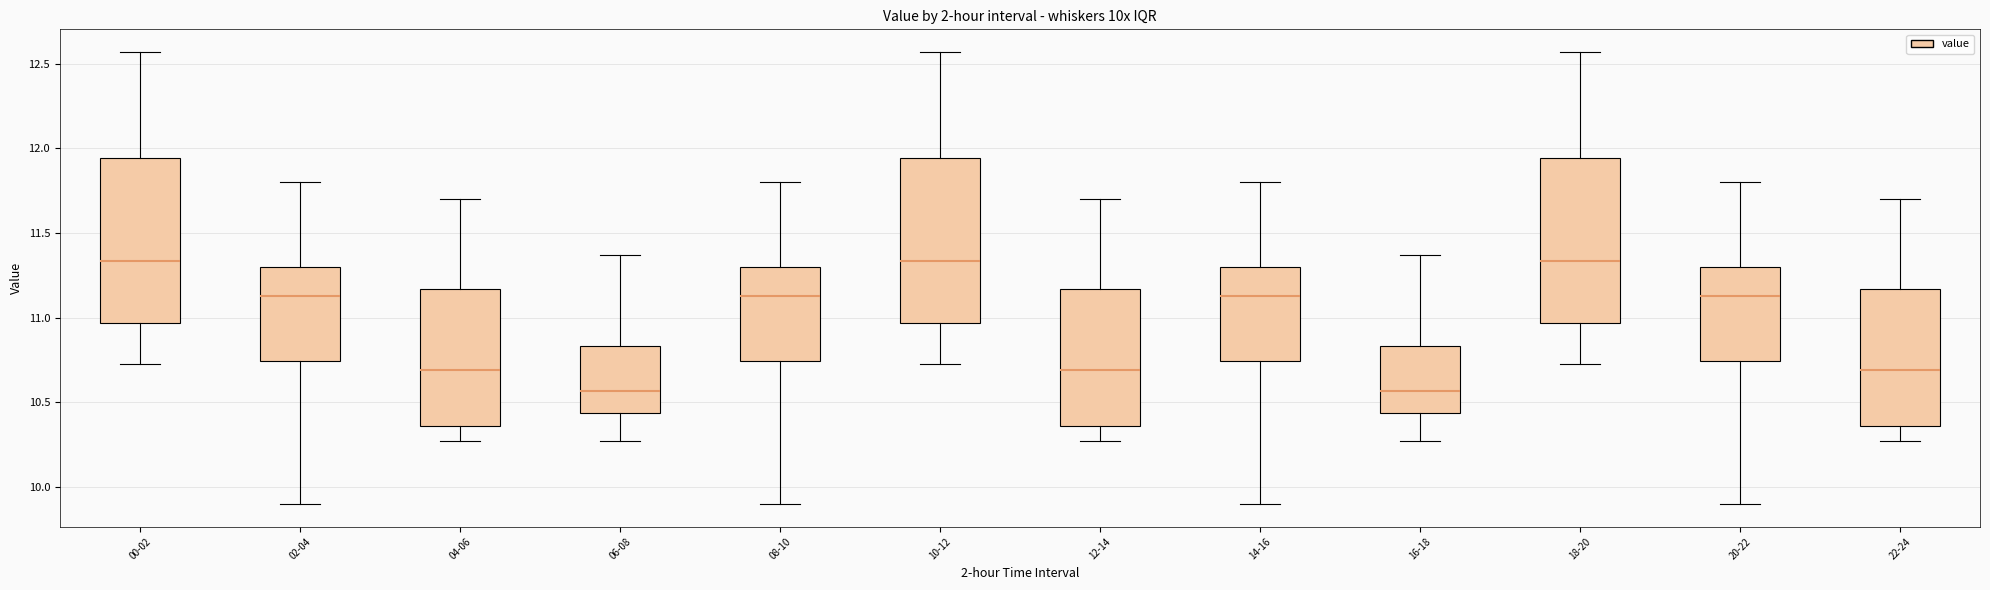

Reading left to right, transcribe this box plot: for each box, give where its median line is, the range the box spans, and where its two whiskers end, as read against the y-axis. The values are not printed on the chart, so give them approximately, as read against the axis.

00-02: median 11.35, box 10.95 to 11.95, whiskers 10.75 to 12.55
02-04: median 11.15, box 10.75 to 11.30, whiskers 9.90 to 11.80
04-06: median 10.70, box 10.35 to 11.15, whiskers 10.25 to 11.70
06-08: median 10.55, box 10.45 to 10.85, whiskers 10.25 to 11.35
08-10: median 11.15, box 10.75 to 11.30, whiskers 9.90 to 11.80
10-12: median 11.35, box 10.95 to 11.95, whiskers 10.75 to 12.55
12-14: median 10.70, box 10.35 to 11.15, whiskers 10.25 to 11.70
14-16: median 11.15, box 10.75 to 11.30, whiskers 9.90 to 11.80
16-18: median 10.55, box 10.45 to 10.85, whiskers 10.25 to 11.35
18-20: median 11.35, box 10.95 to 11.95, whiskers 10.75 to 12.55
20-22: median 11.15, box 10.75 to 11.30, whiskers 9.90 to 11.80
22-24: median 10.70, box 10.35 to 11.15, whiskers 10.25 to 11.70